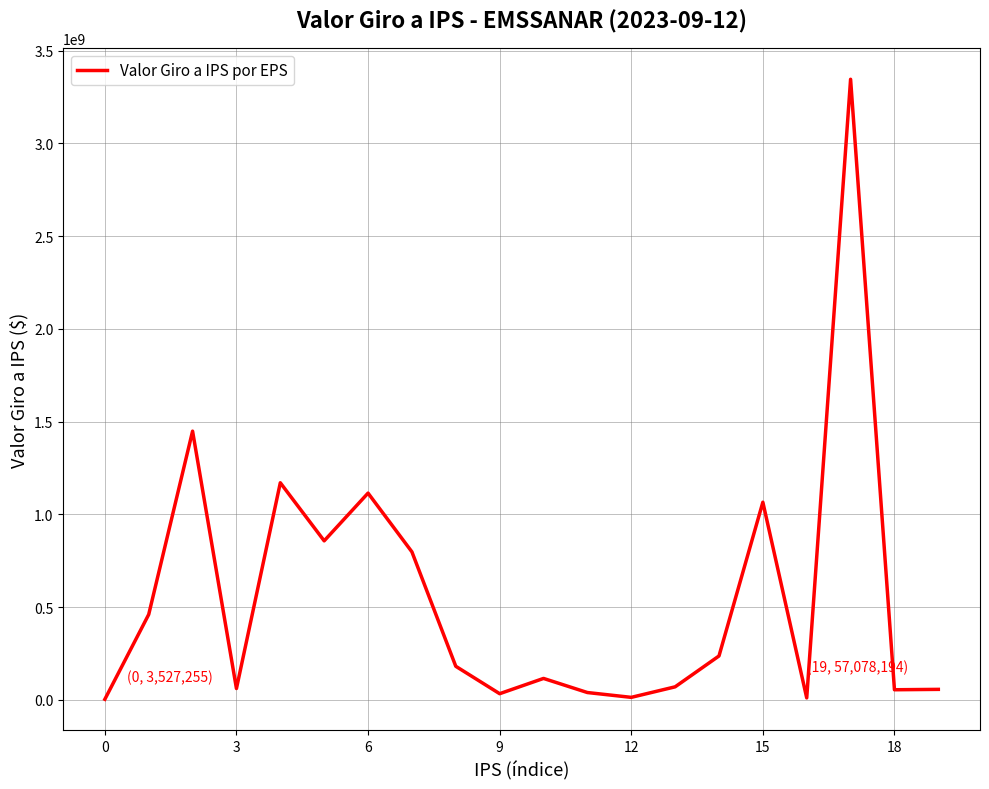

What is the maximum value shown in the chart?

3345549085